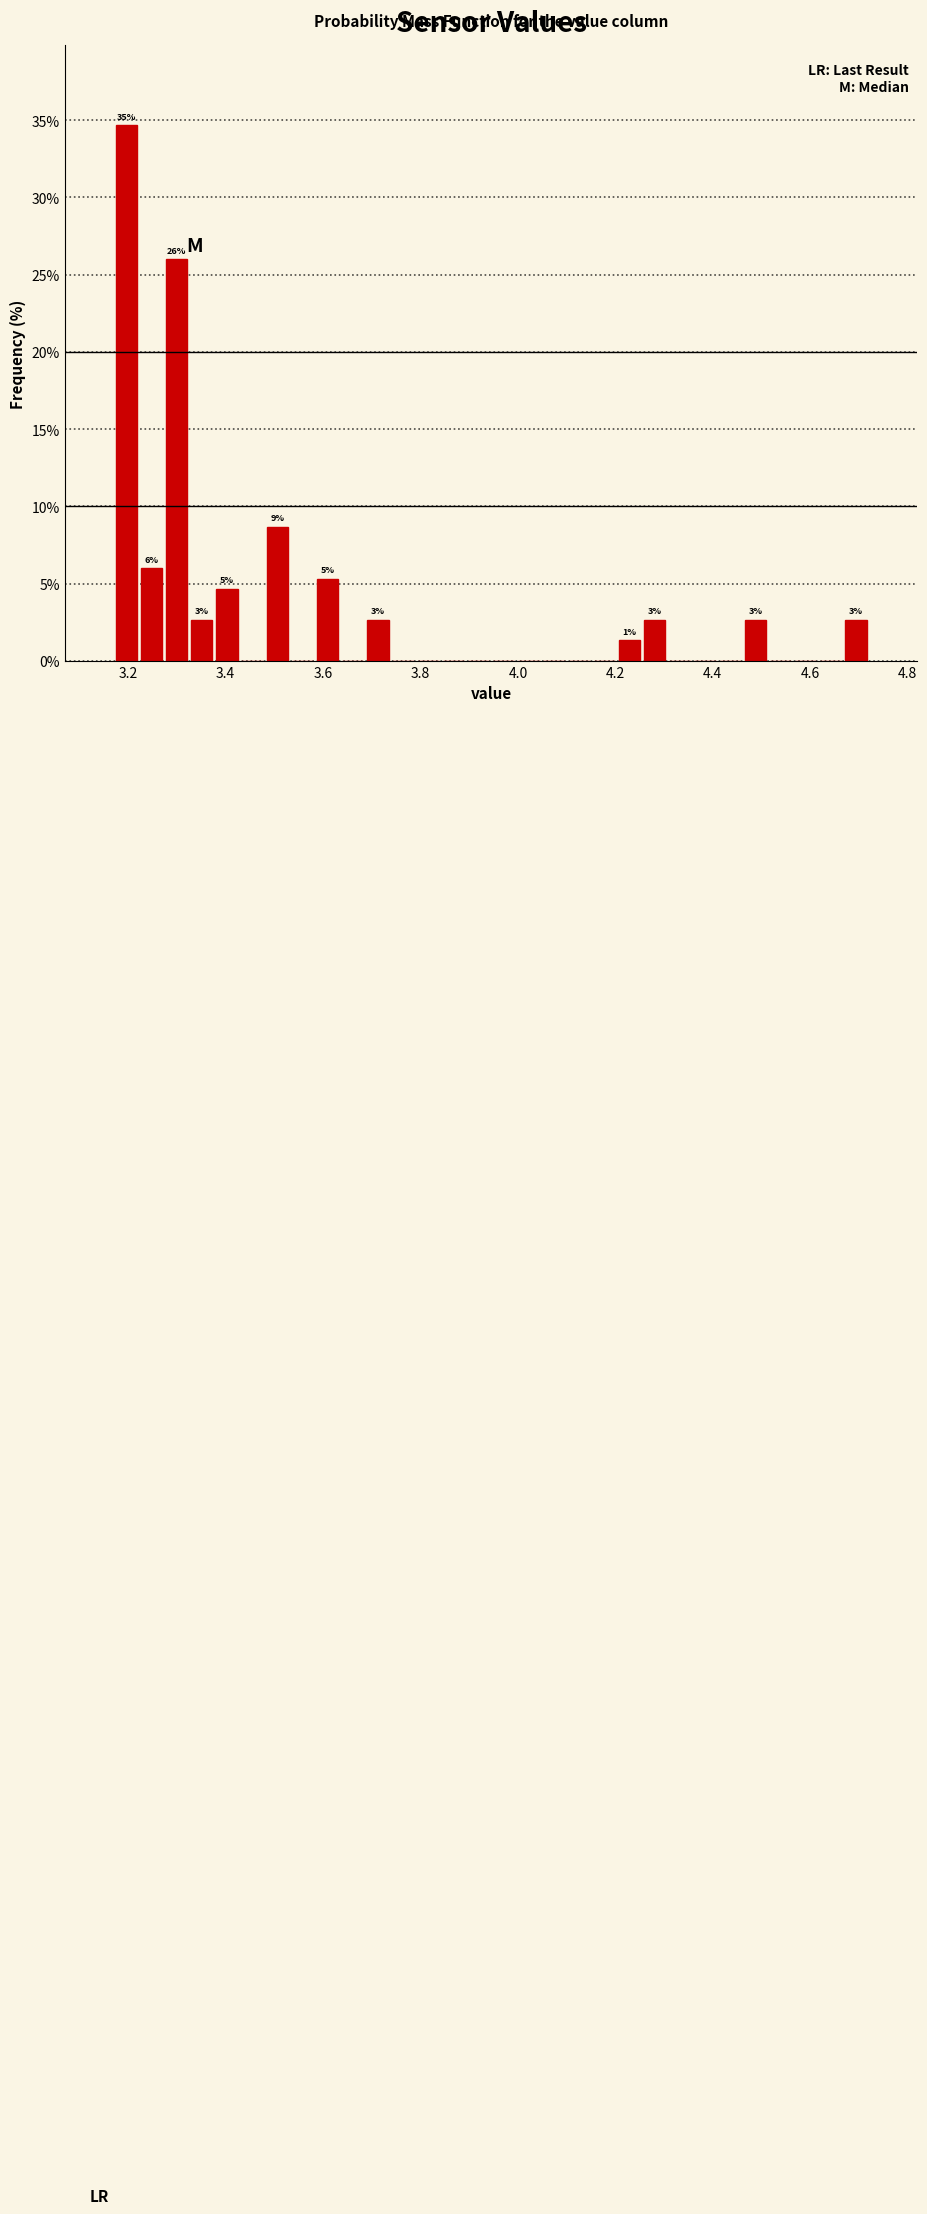

Read against the x-axis, roughly where is the centre of the tallest bar?

3.20